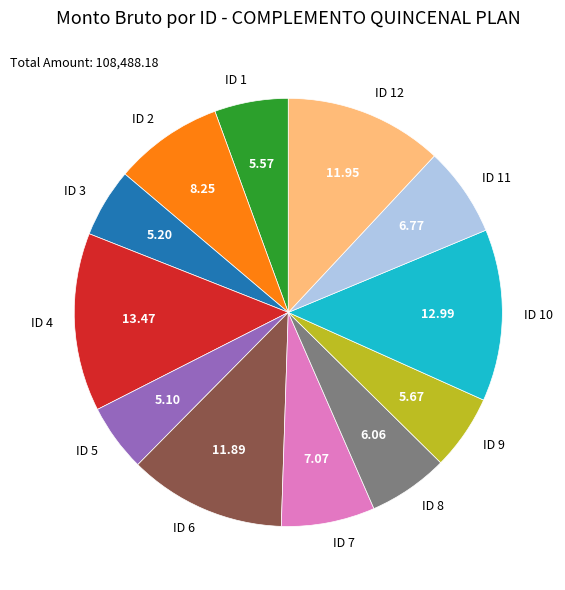

How many segments does this pie chart have?

12